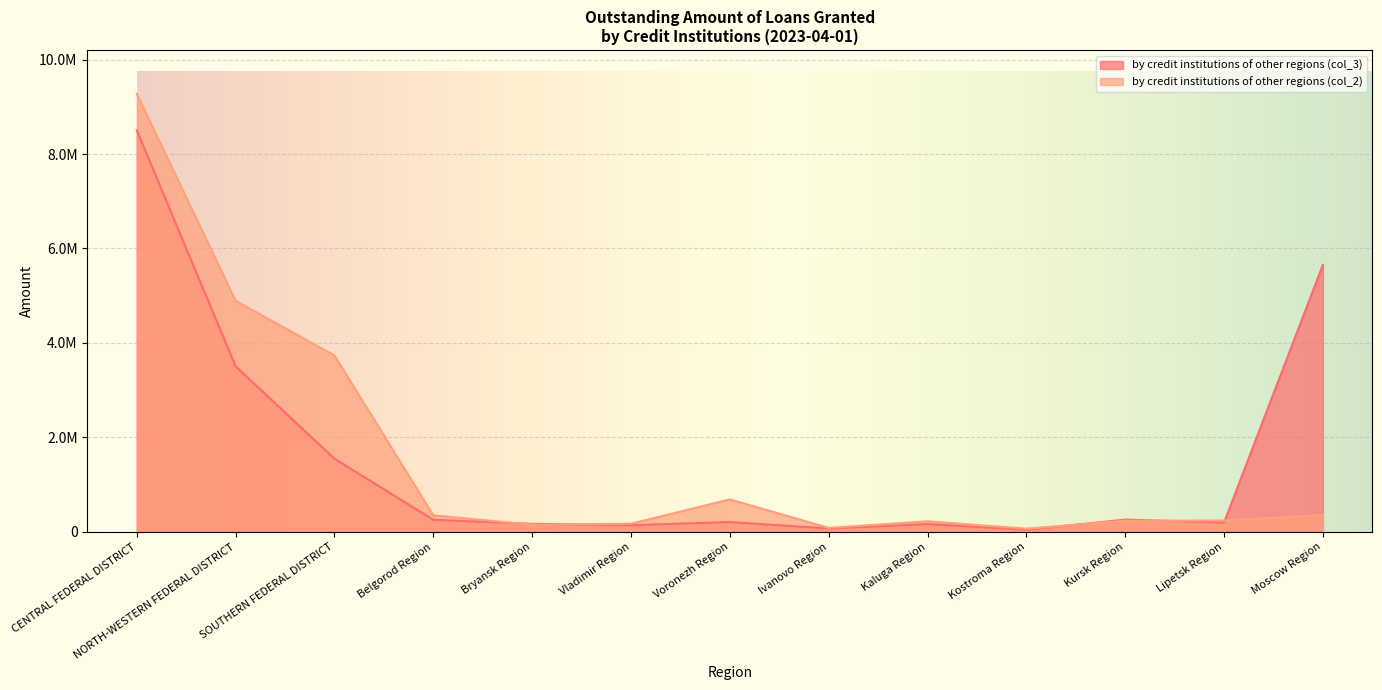

Reading left to right, list all the values displayed in this chart.

by credit institutions of other regions (col_3): CENTRAL FEDERAL DISTRICT=8501882	NORTH-WESTERN FEDERAL DISTRICT=3505913	SOUTHERN FEDERAL DISTRICT=1551053	Belgorod Region=257601	Bryansk Region=172947	Vladimir Region=143302	Voronezh Region=210434	Ivanovo Region=73999	Kaluga Region=167612	Kostroma Region=47225	Kursk Region=261548	Lipetsk Region=200622	Moscow Region=5653898
by credit institutions of other regions (col_2): CENTRAL FEDERAL DISTRICT=9273817	NORTH-WESTERN FEDERAL DISTRICT=4894366	SOUTHERN FEDERAL DISTRICT=3735675	Belgorod Region=352511	Bryansk Region=155761	Vladimir Region=174753	Voronezh Region=690159	Ivanovo Region=86829	Kaluga Region=226475	Kostroma Region=69822	Kursk Region=236645	Lipetsk Region=242714	Moscow Region=357459